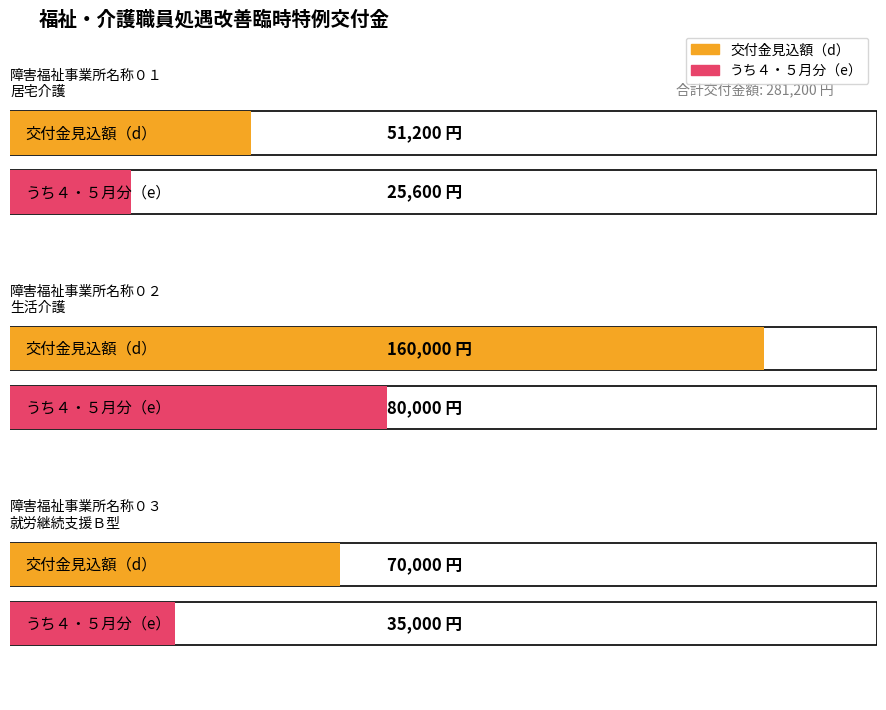

What is the label of the 3rd bar from the left?

障害福祉事業所名称０３
就労継続支援Ｂ型